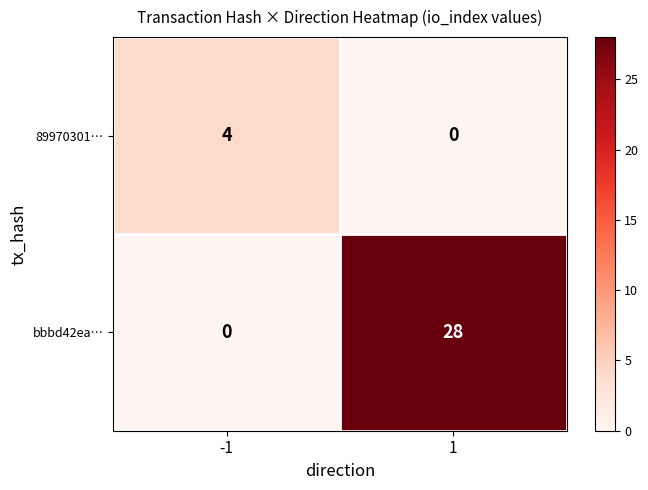

Reading left to right, extract all data points from this chart.

89970301…: -1=4	1=0
bbbd42ea…: -1=0	1=28